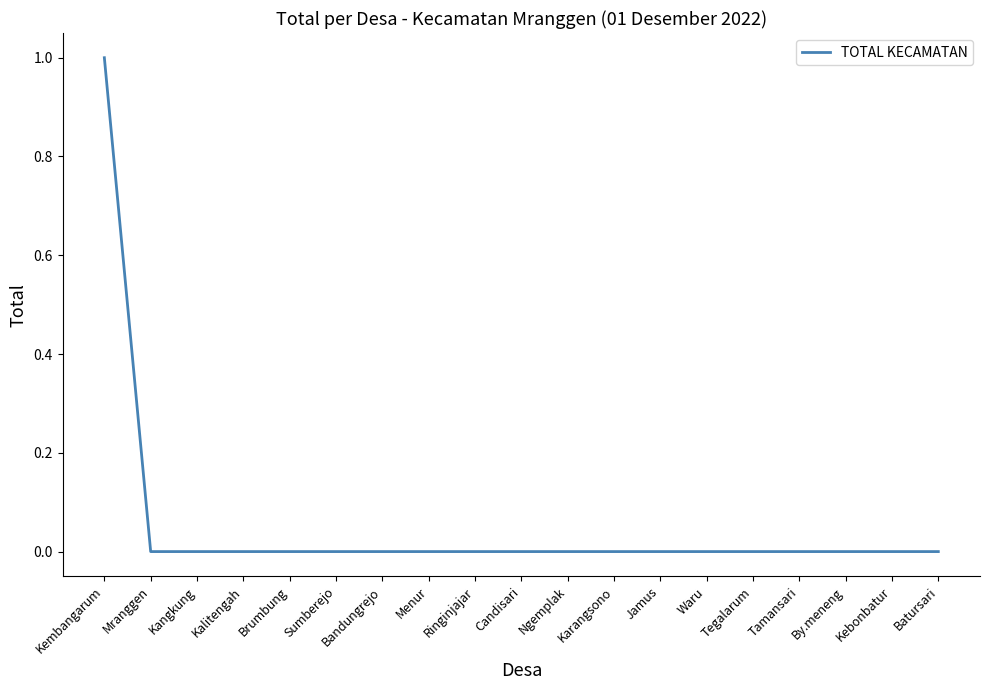

Which category has the highest value across all series?

Kembangarum